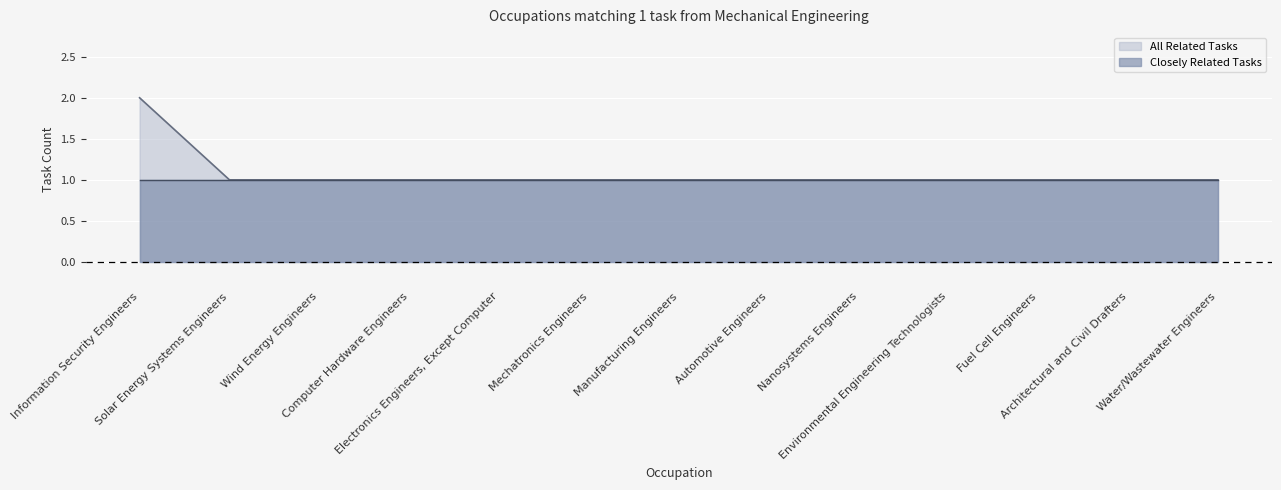

Which has a higher value, Solar Energy Systems Engineers or Nanosystems Engineers?

Solar Energy Systems Engineers